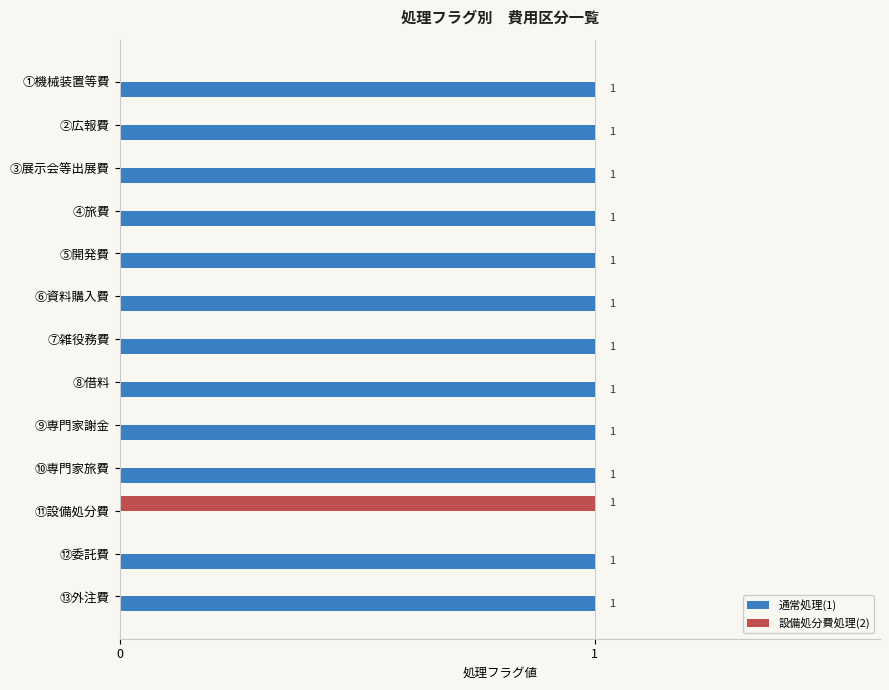

Is the value of 通常処理(1) at ②広報費 greater than the value of 設備処分費処理(2) at ③展示会等出展費?

Yes